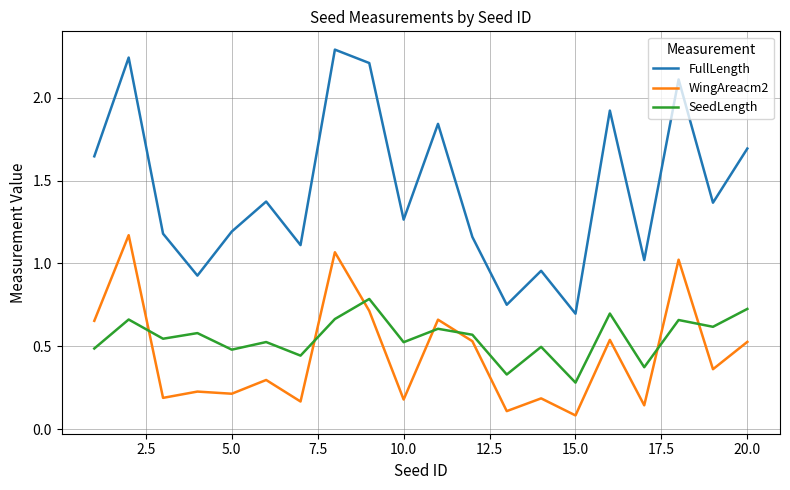

Which series has the largest total across all categories?

FullLength